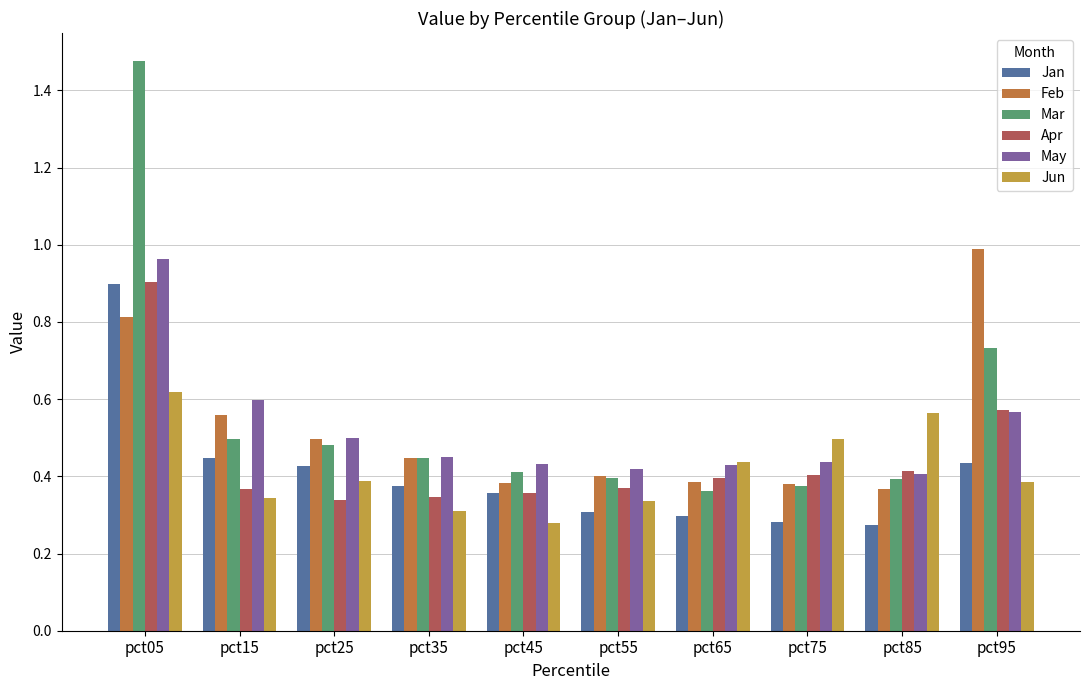

How many distinct data groups are displayed?

6